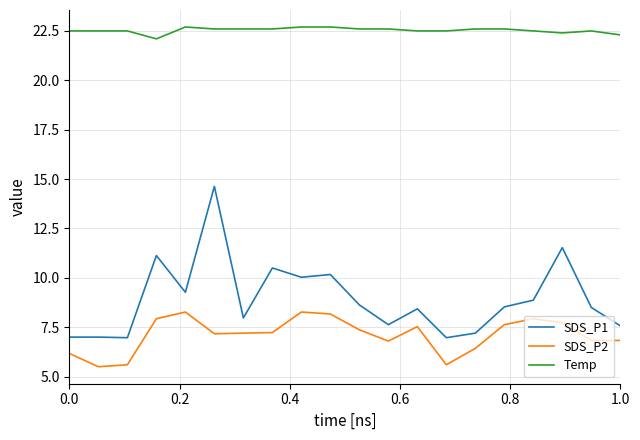

Which series has the widest spread of values?

SDS_P1